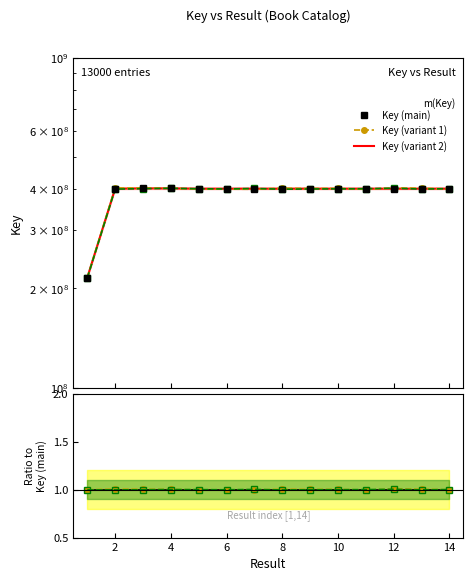

After their last crossing, which series has the higher values: Key (variant 2) or Key (variant 1)?

Key (variant 2)